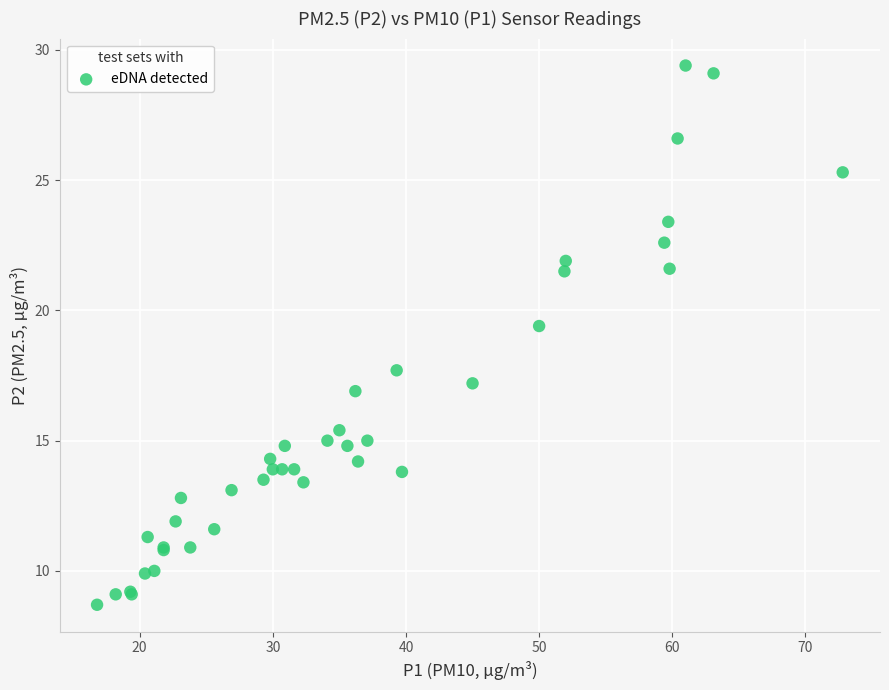

What Y value in the scatter plot is closest to 19?

19.4